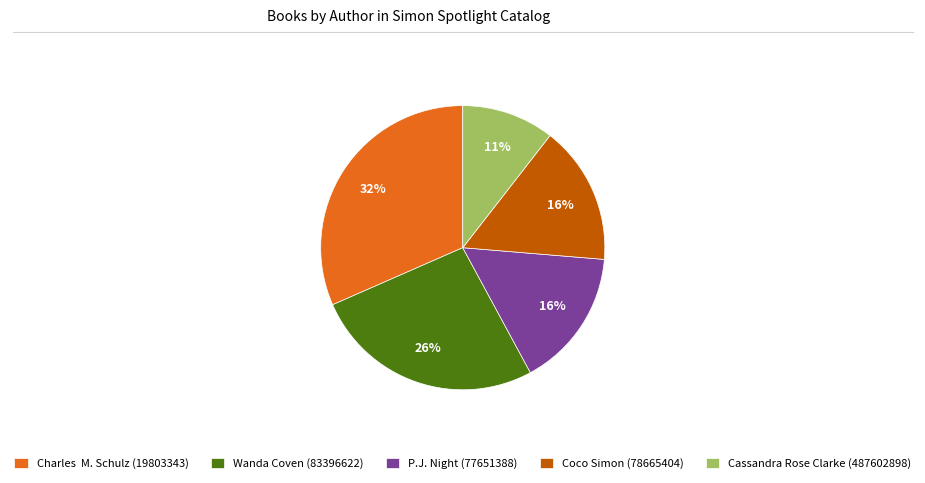

What is the ratio of the value at P.J. Night (77651388) to the value at Coco Simon (78665404)?

1.0